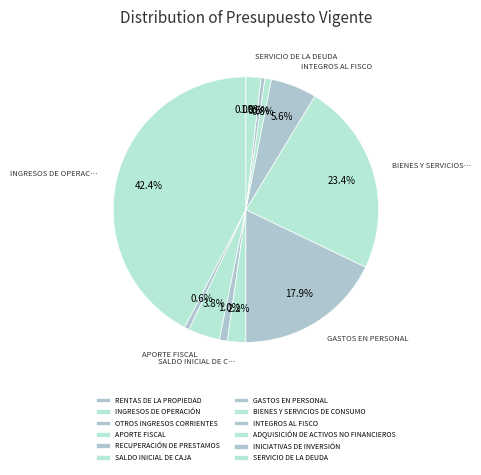

How much of the chart is everything except INICIATIVAS DE INVERSIÓN?

99.5%